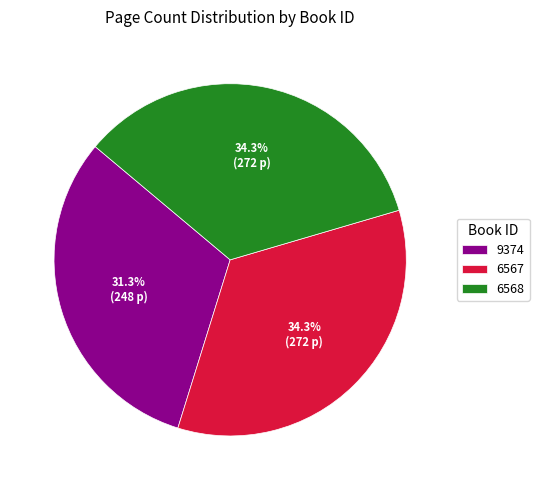

Combined, do 9374 and 6567 account for over 50%?

Yes